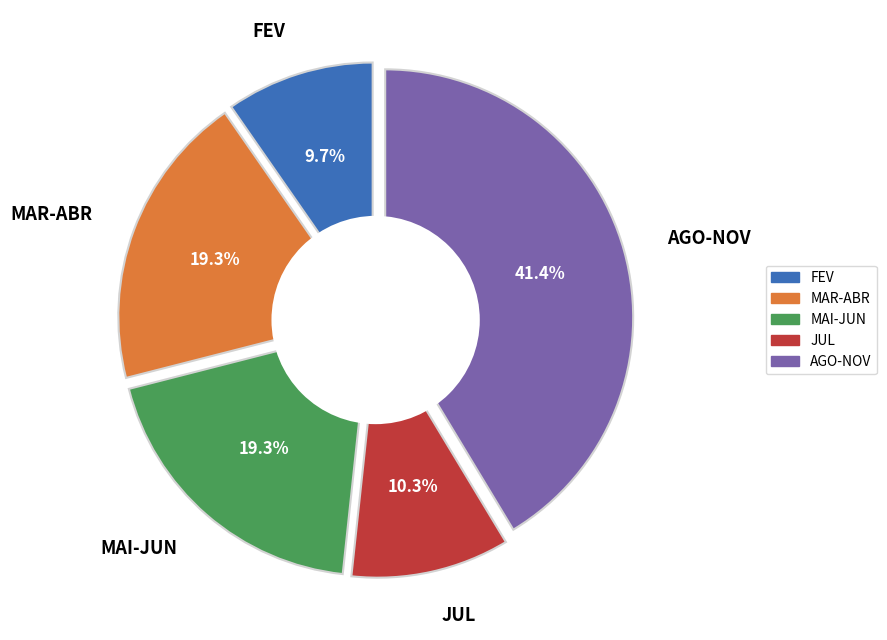

What percentage is the FEV slice, to the nearest percent?

10%